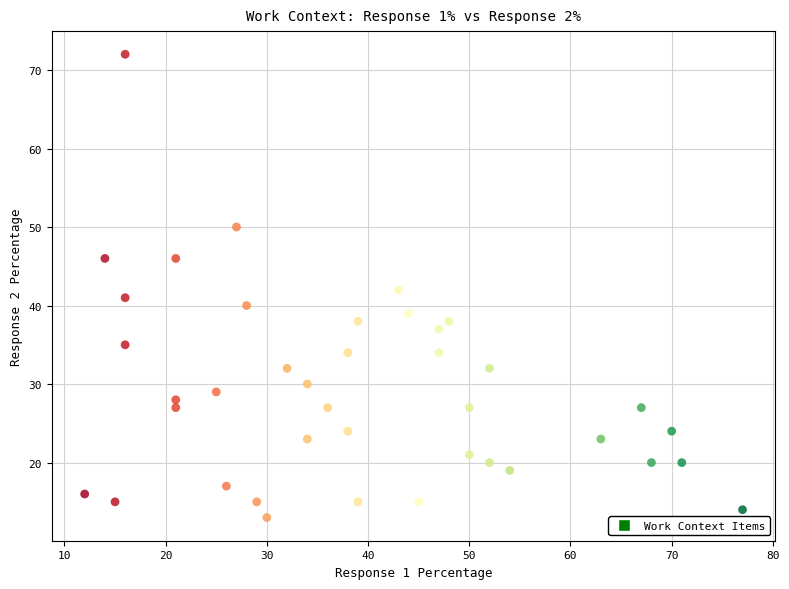

What is the range of X values (max minus min)?

65